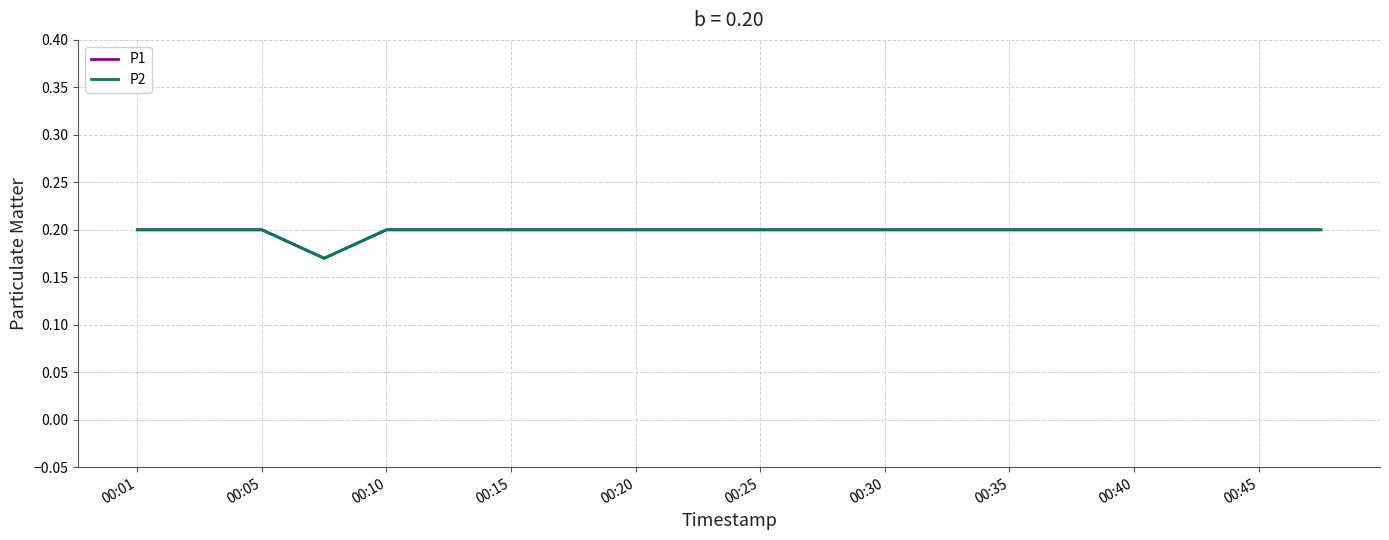

True or false: P2 and P1 cross at least once.

False